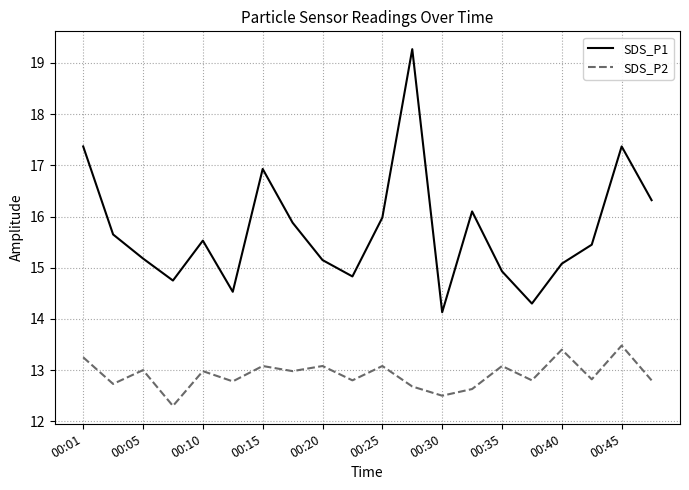

Rank the series by their average value, from highest to lowest.

SDS_P1, SDS_P2